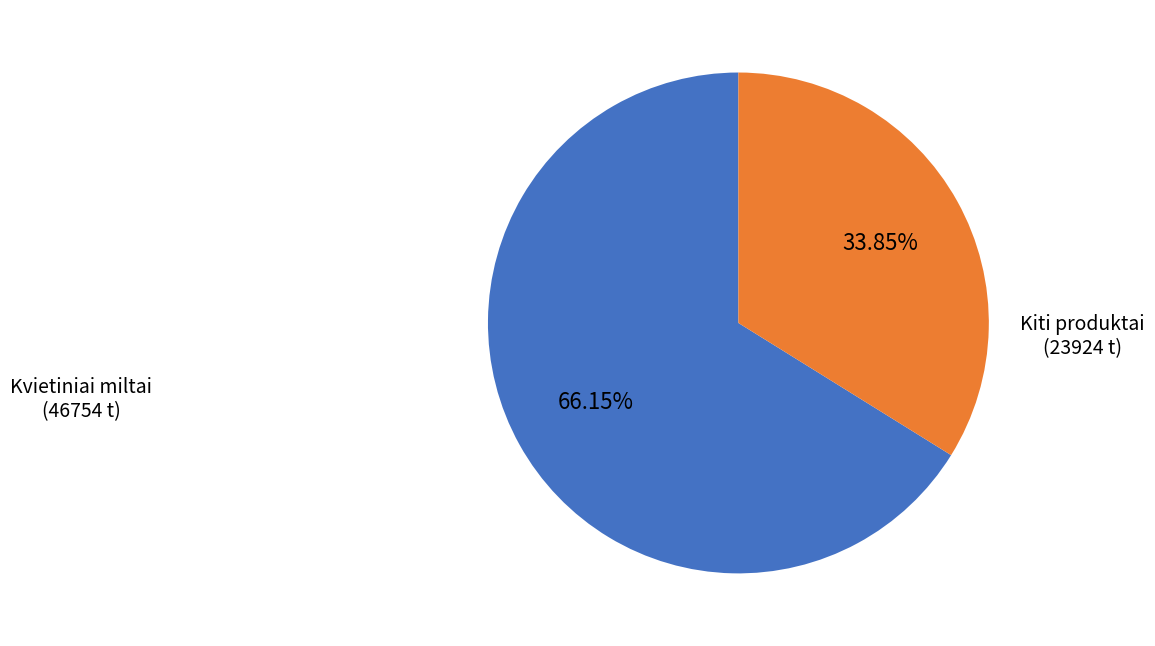

Does any single category account for the majority?

Yes